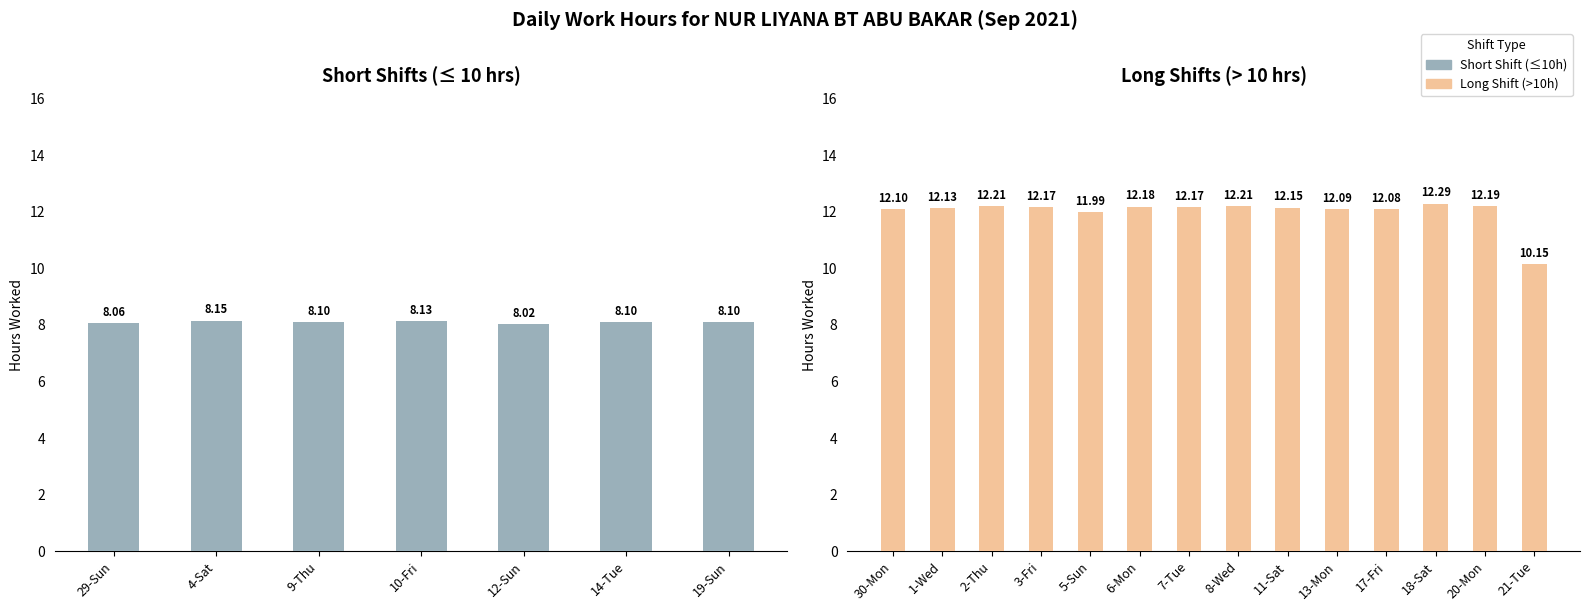

The value at 3-Fri is 12.2. True or false?

True